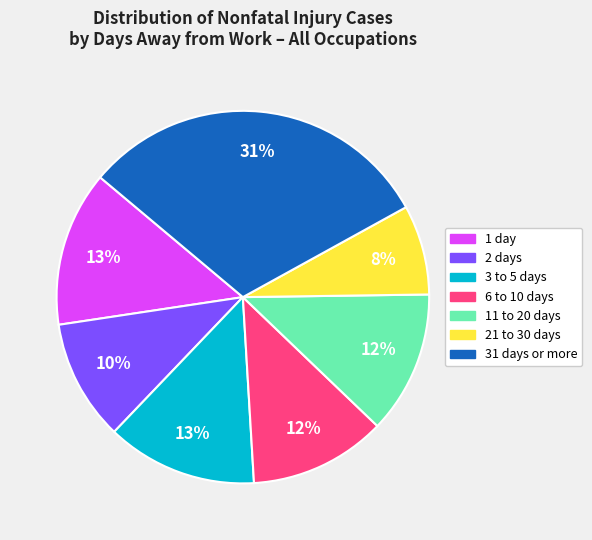

Which slice is the largest?

31 days or more